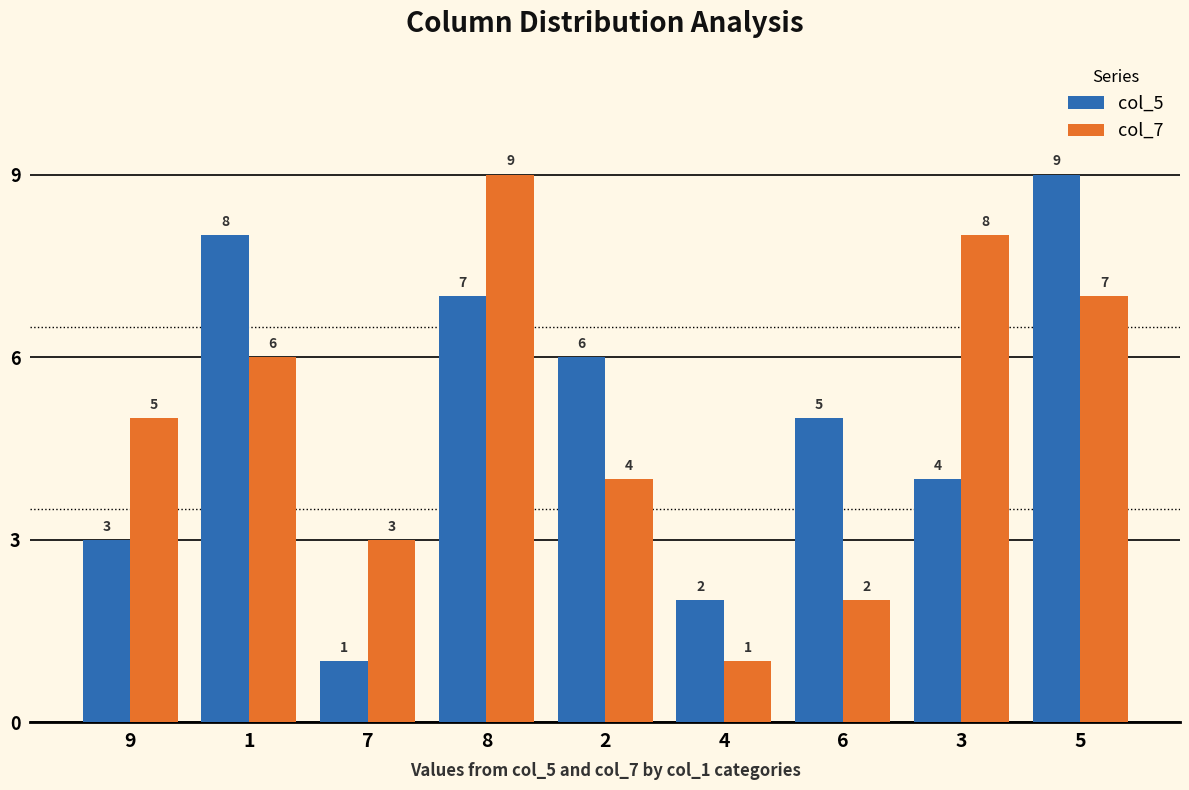

What position from the left is 4?

6